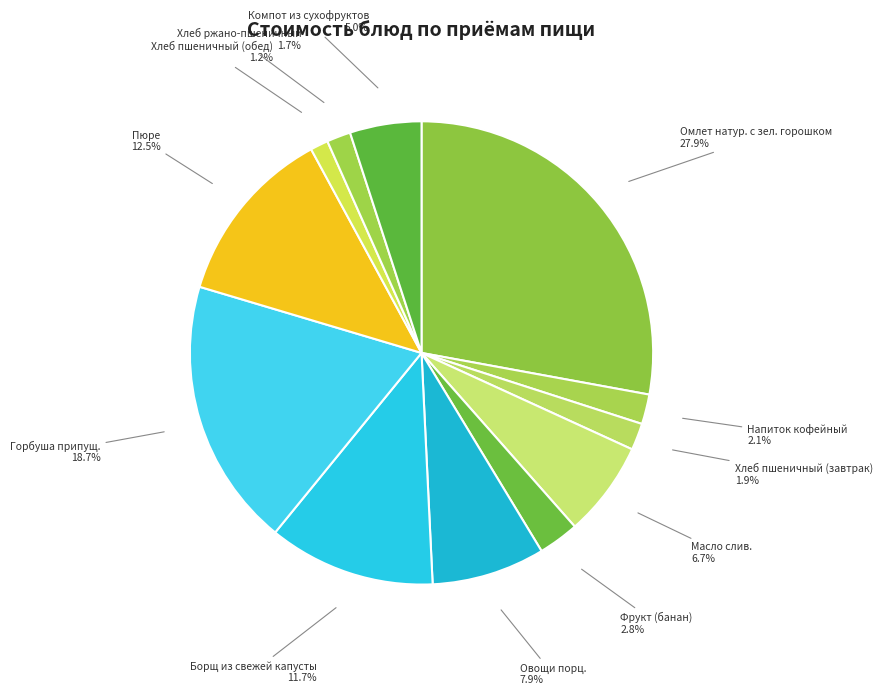

Does Хлеб ржано-пшеничный account for over 50% of the chart?

No